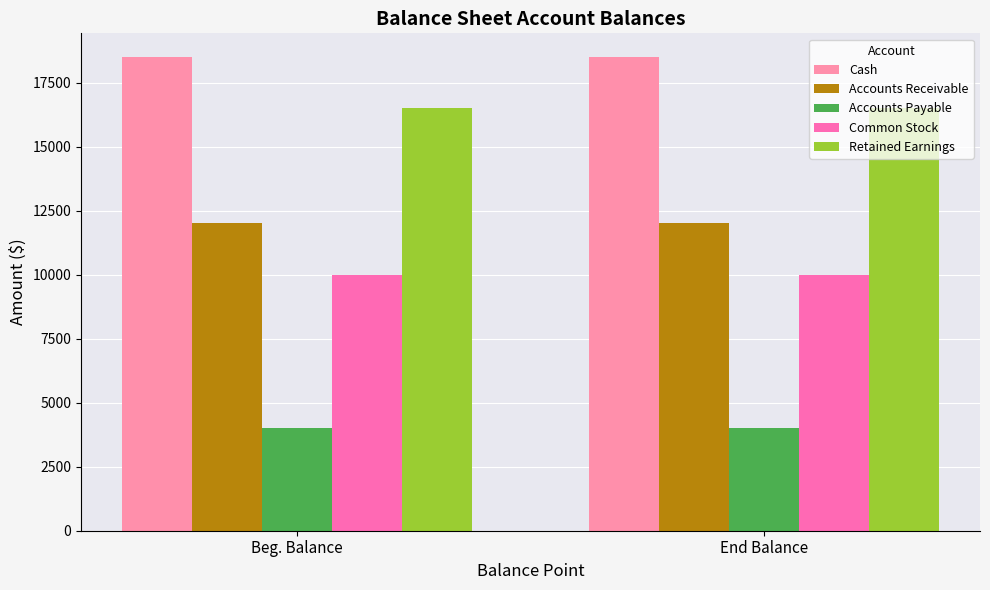

Count the number of categories in the chart.

2